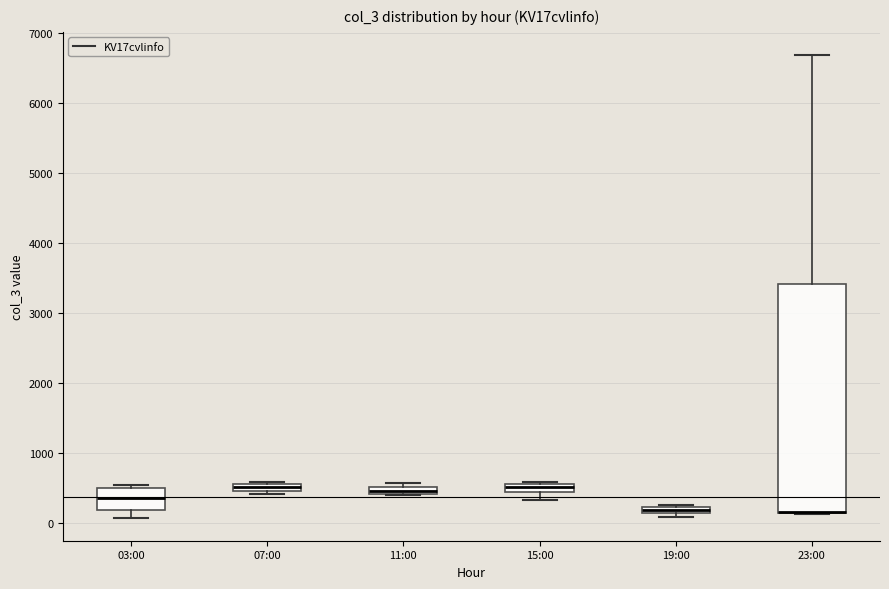

Where is the upper edge of the box for 11:00 on the y-axis? The values are not printed on the chart, so give them approximately, as read against the axis.

500